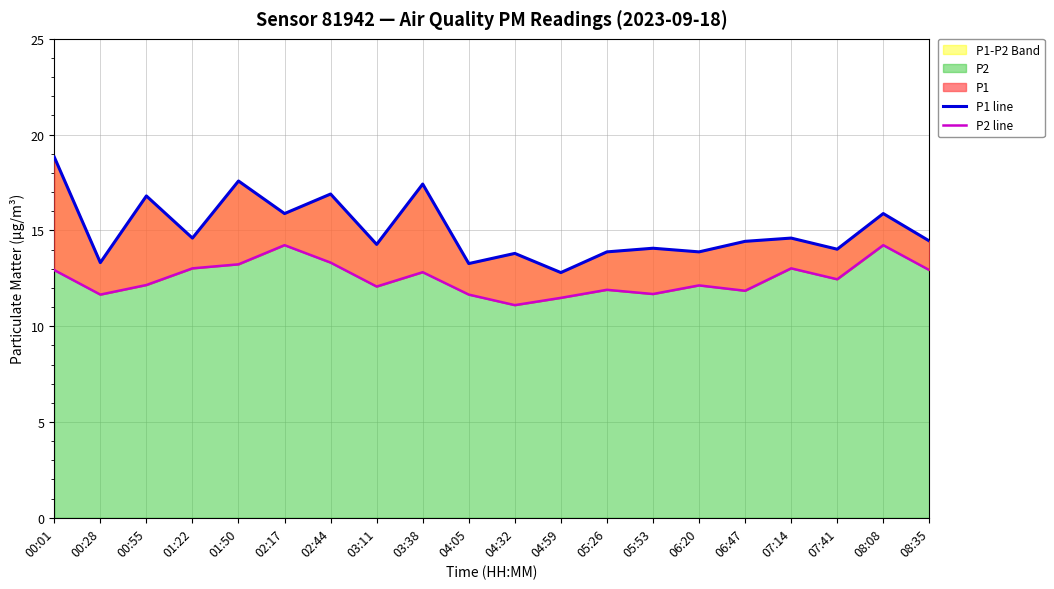

Reading left to right, what are all the values shown in this chart?

P1 line: 18.8	13.3	16.8	14.6	17.6	15.9	16.9	14.3	17.4	13.3	13.8	12.8	13.9	14.1	13.9	14.4	14.6	14.0	15.9	14.4
P2 line: 12.9	11.7	12.2	13.0	13.2	14.2	13.3	12.1	12.8	11.7	11.1	11.5	11.9	11.7	12.1	11.8	13.0	12.4	14.2	12.9